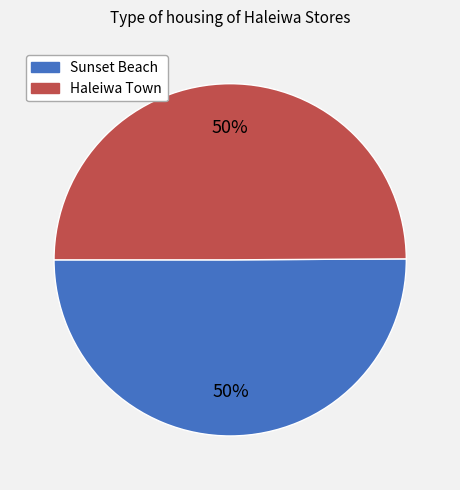

To the nearest percent, what percentage of the pie is Haleiwa Town?

50%